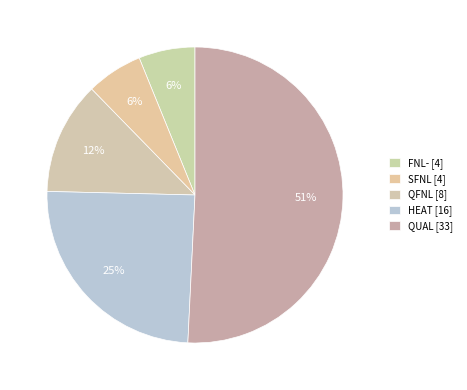

The FNL- slice represents 12% of the pie. True or false?

False